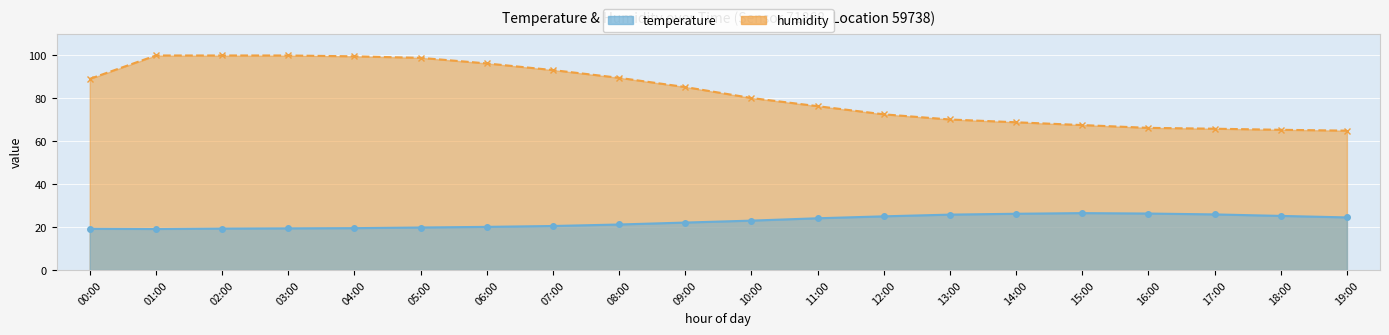

True or false: humidity has more than 0 points higher than both neighbors.

False